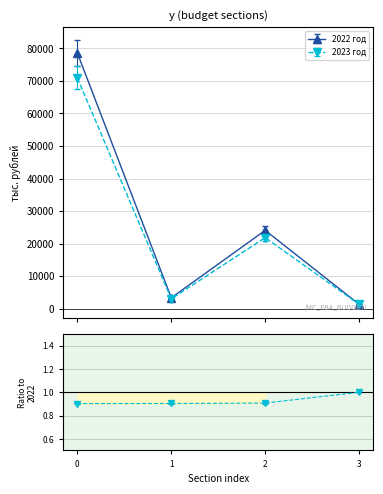

How many lines are shown in the chart?

2